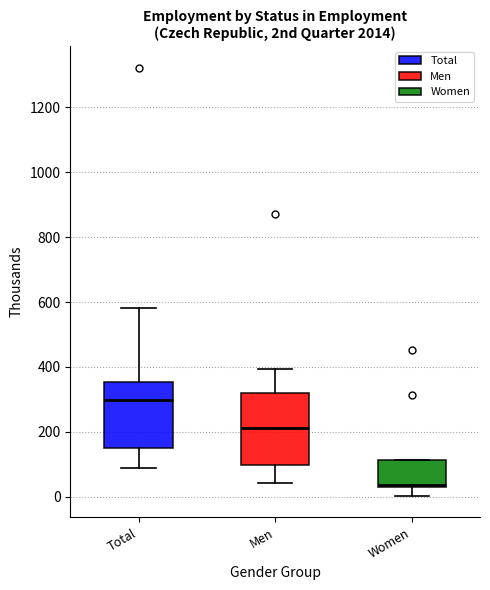

Where is the upper edge of the box for Total on the y-axis? The values are not printed on the chart, so give them approximately, as read against the axis.

360